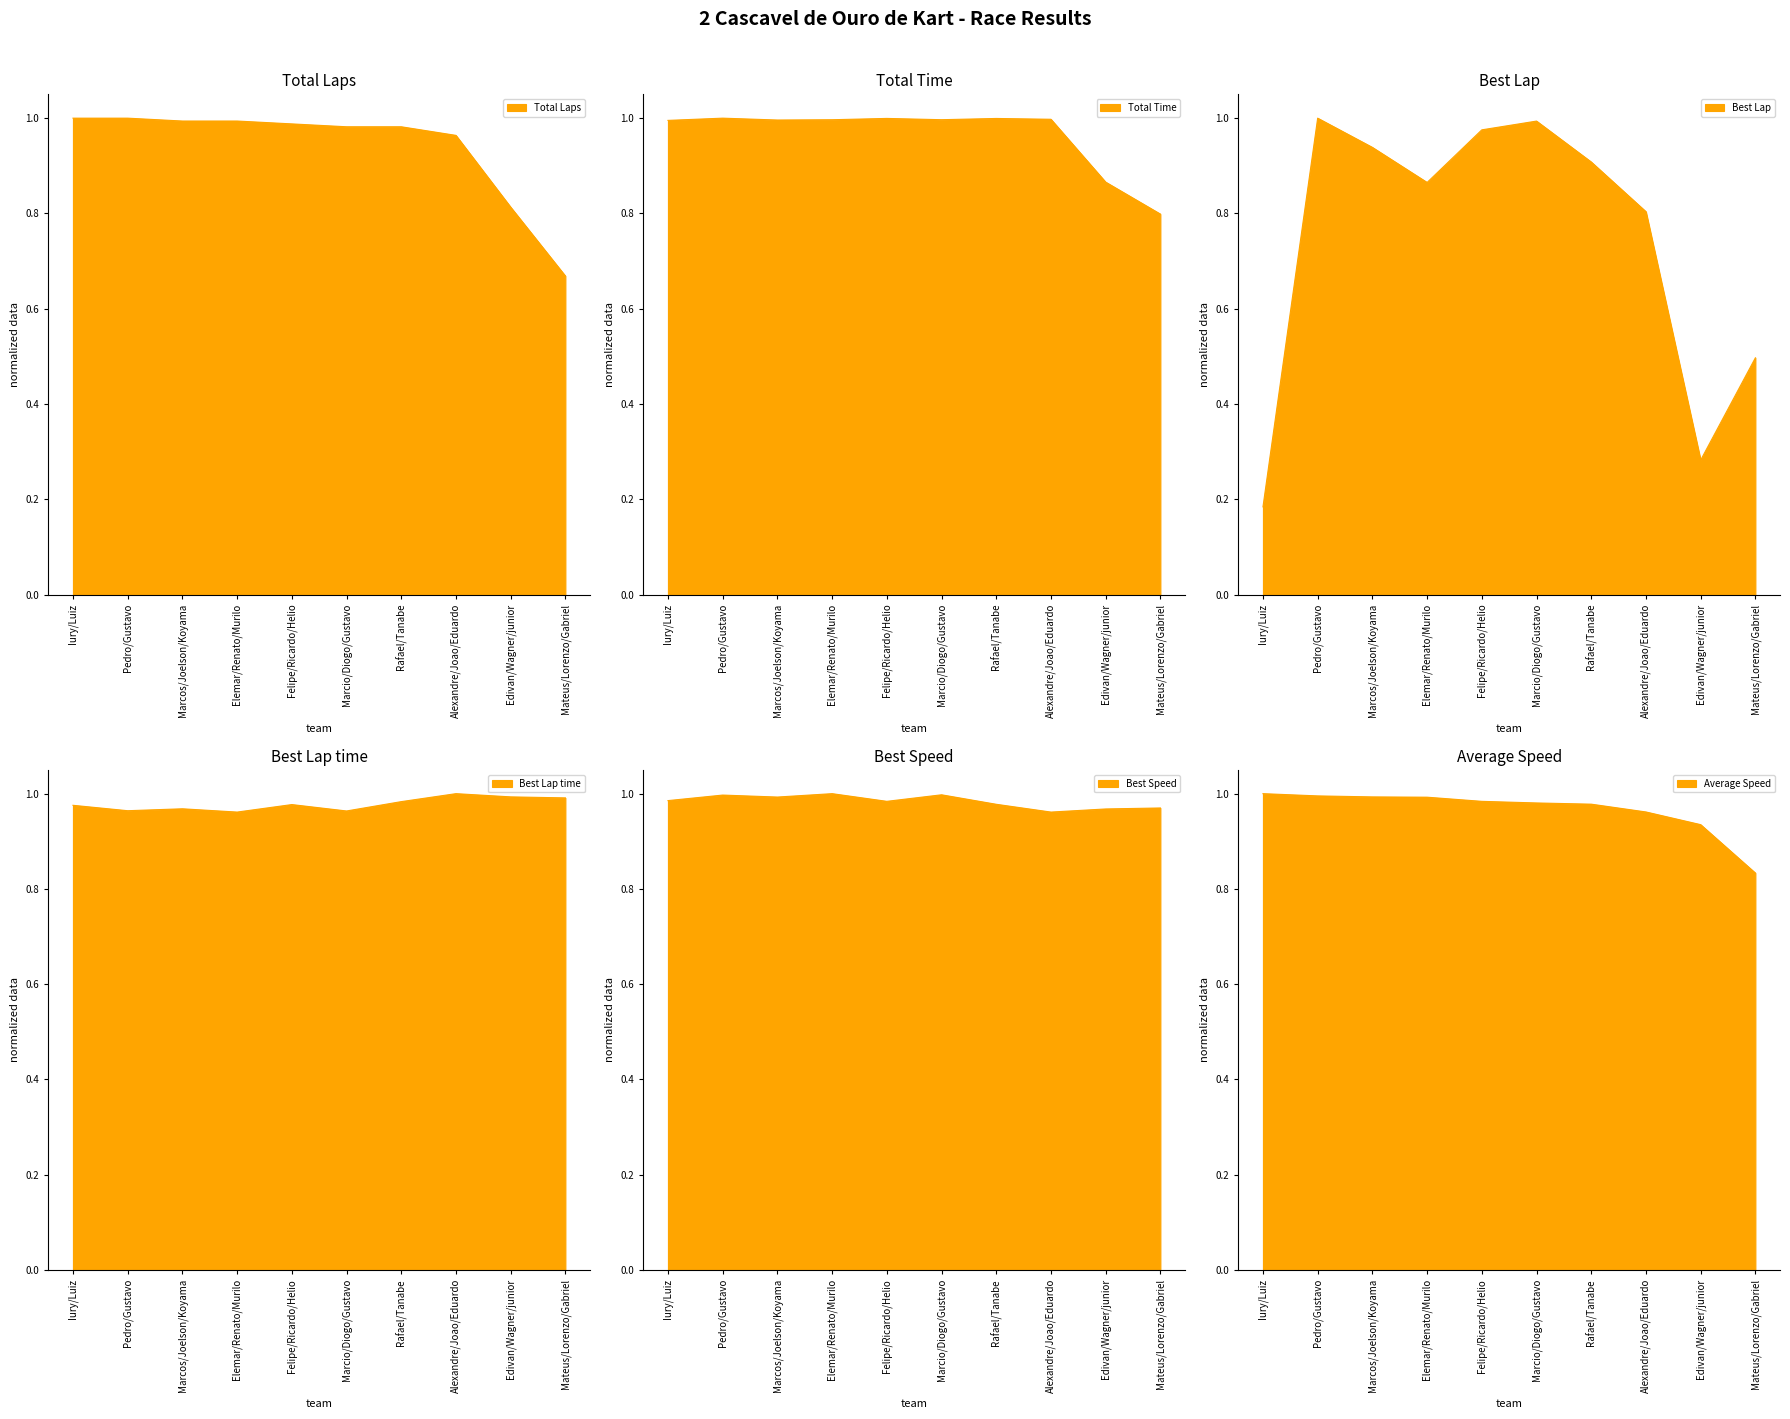

What is the sum of all Average Speed values?

9.7